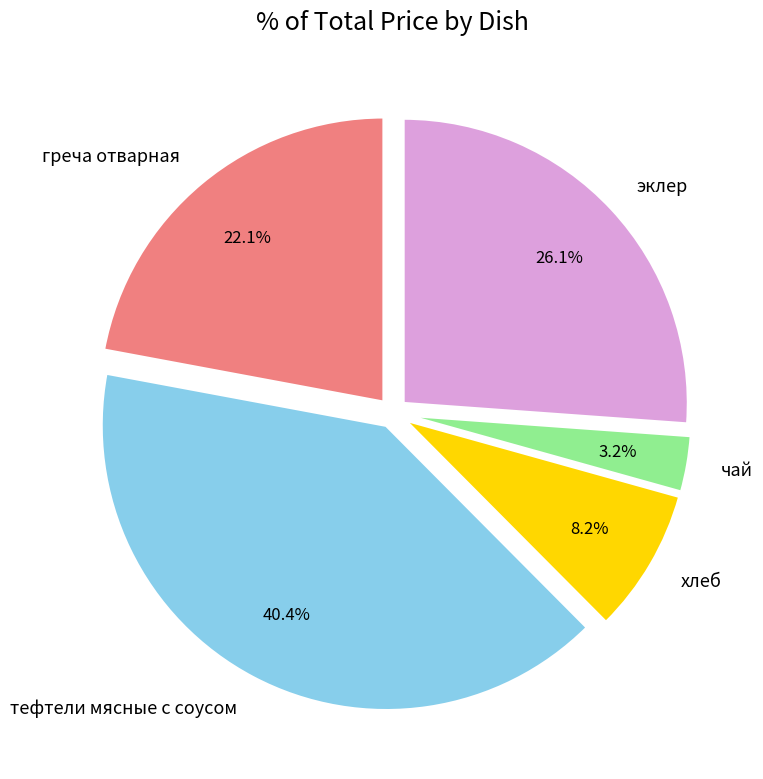

Combined, what portion of the pie is греча отварная and чай?

25.3%